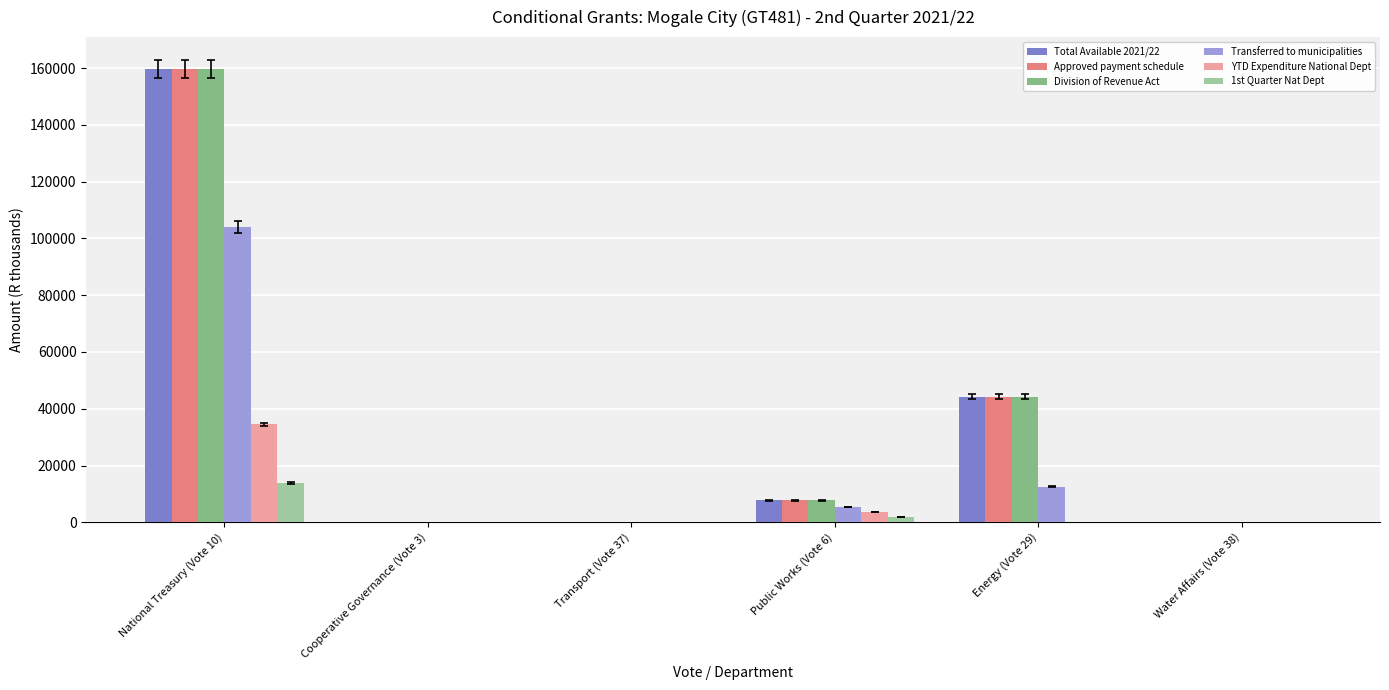

At which category is the sum across all series the highest?

National Treasury (Vote 10)